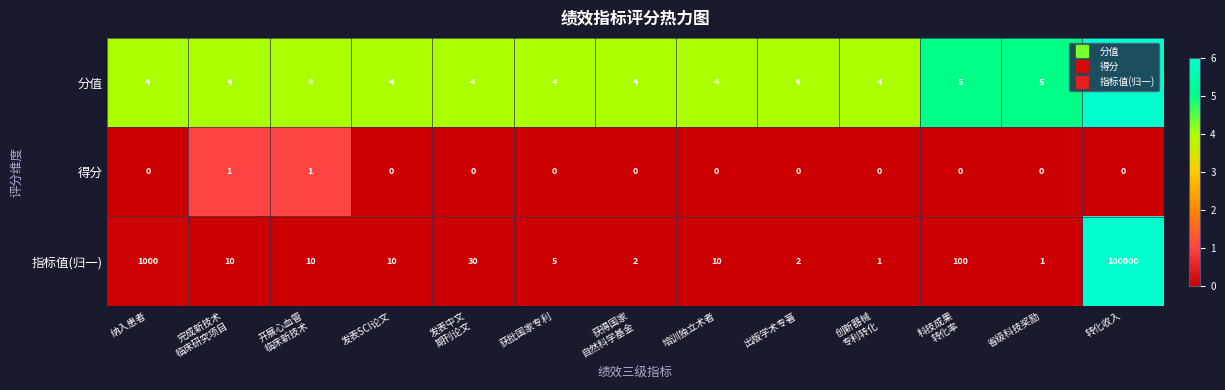

True or false: 分值 has a value of 6 at 转化收入.

True